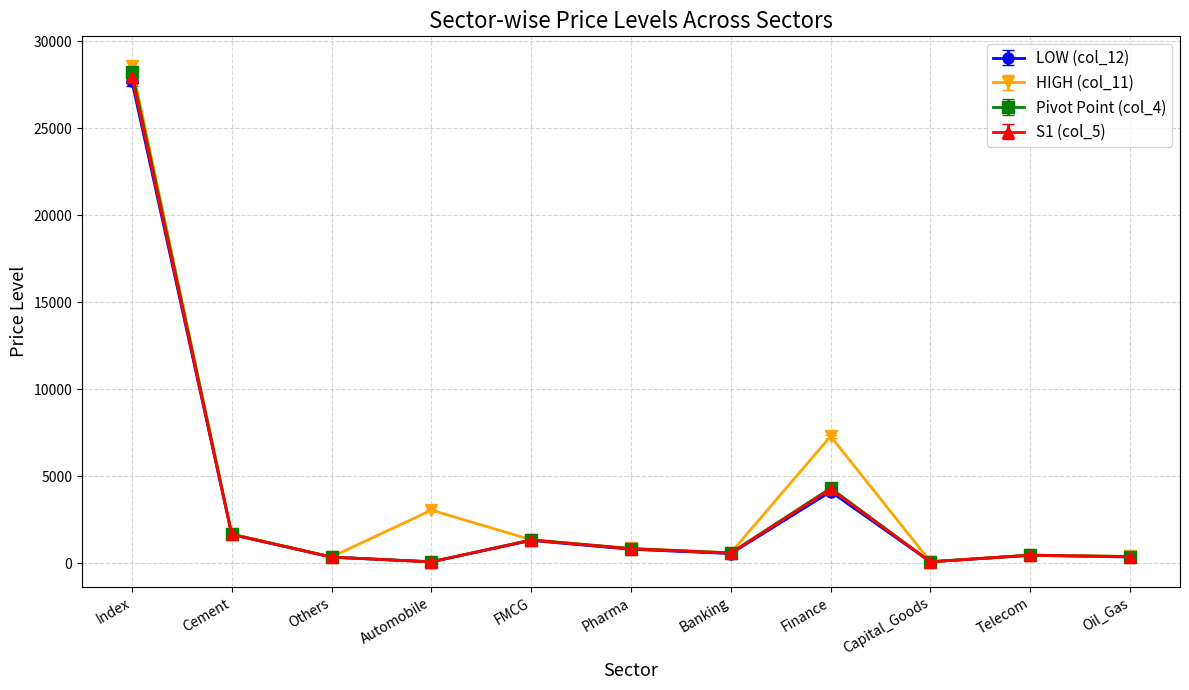

How many lines are shown in the chart?

4